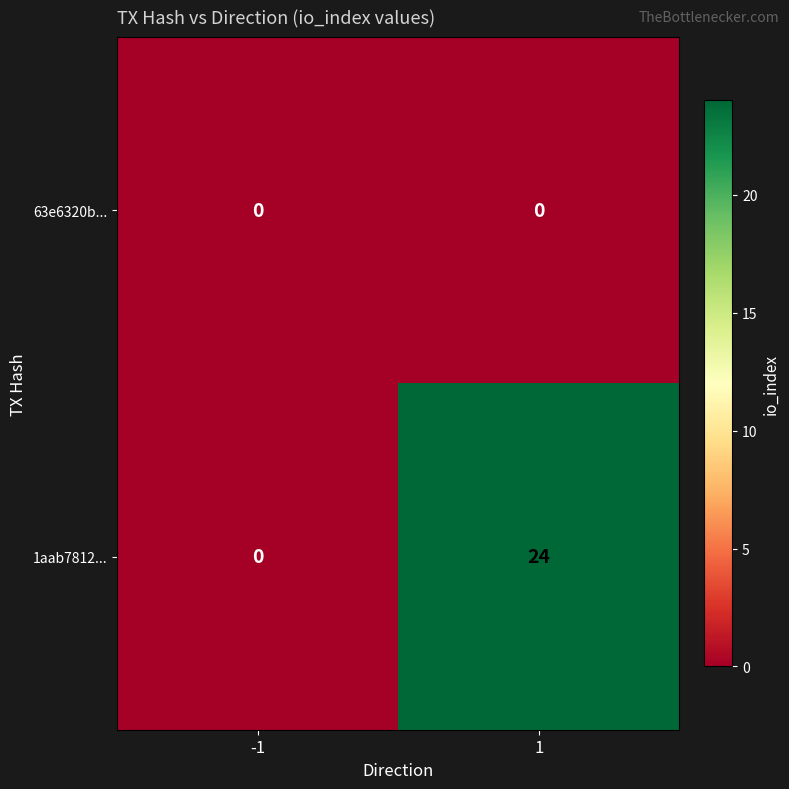

What is the maximum value shown in the chart?

24